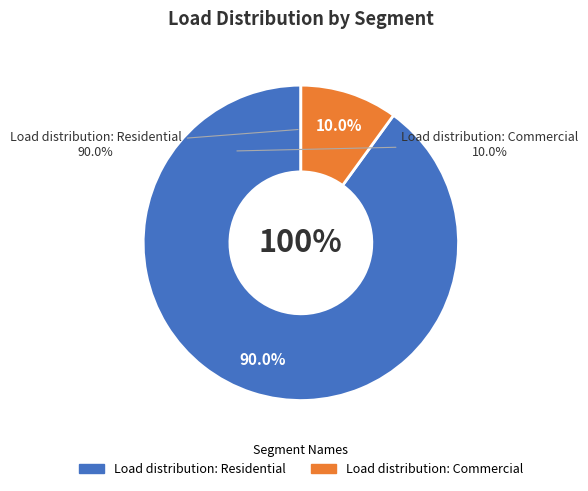

How many slices are in this pie chart?

2